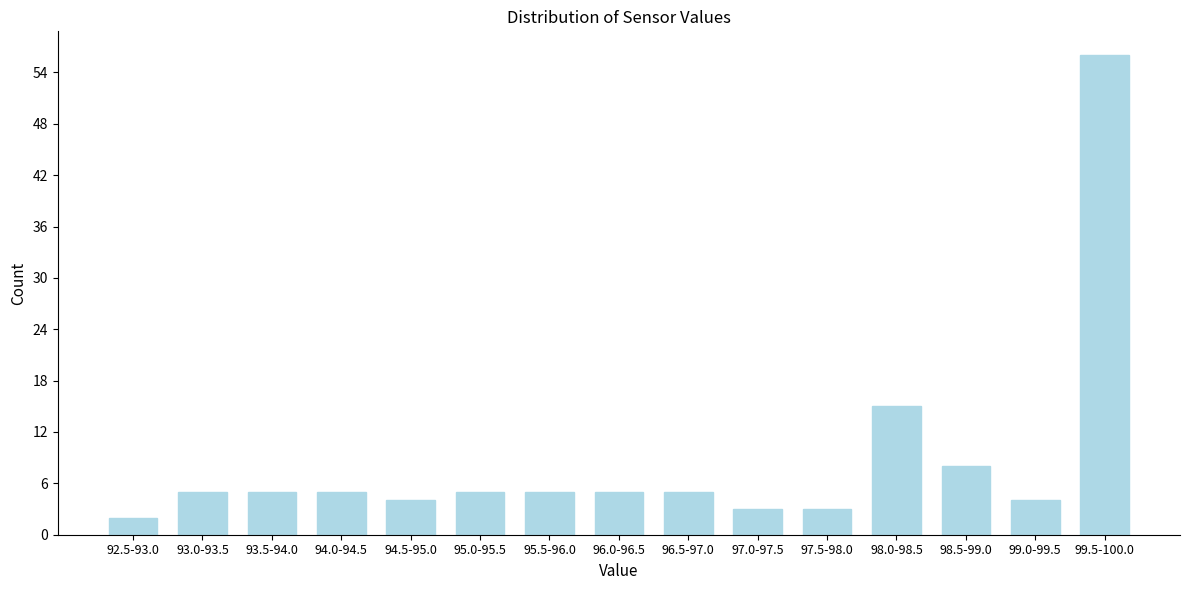

Reading left to right, list all the values displayed in this chart.

92.5-93.0=2	93.0-93.5=5	93.5-94.0=5	94.0-94.5=5	94.5-95.0=4	95.0-95.5=5	95.5-96.0=5	96.0-96.5=5	96.5-97.0=5	97.0-97.5=3	97.5-98.0=3	98.0-98.5=15	98.5-99.0=8	99.0-99.5=4	99.5-100.0=56